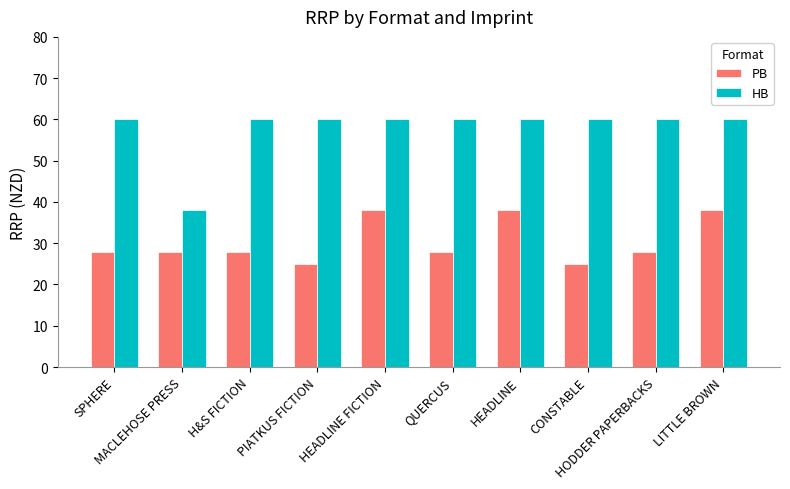

At which label does PB first exceed 27?

SPHERE